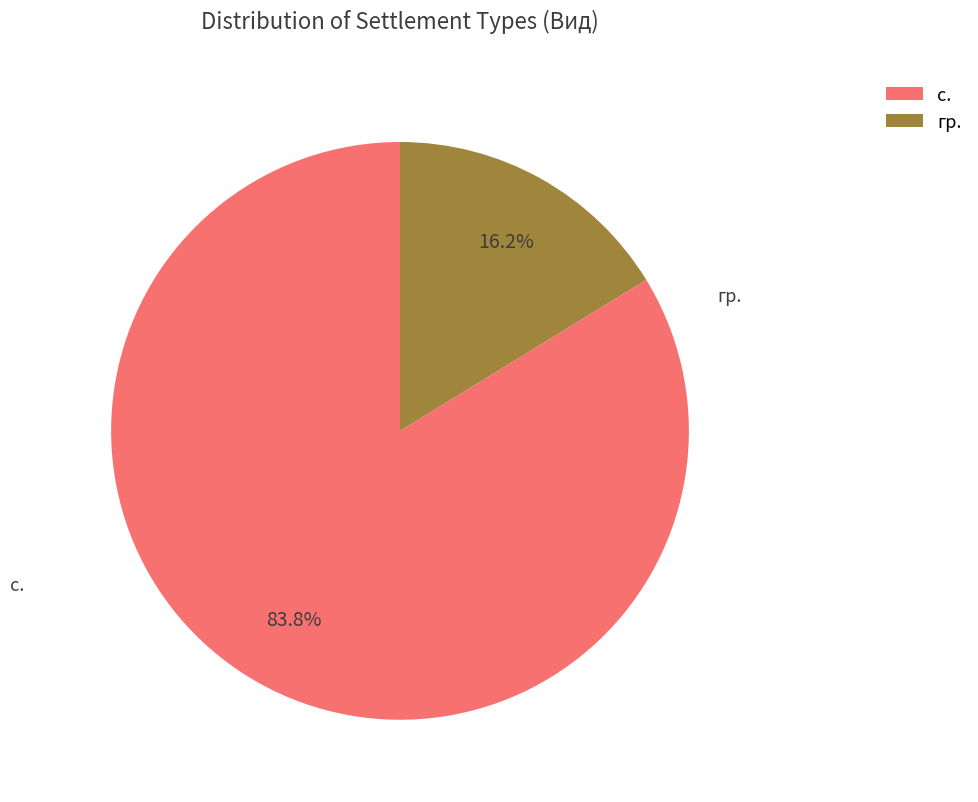

To the nearest percent, what portion does с. represent?

84%